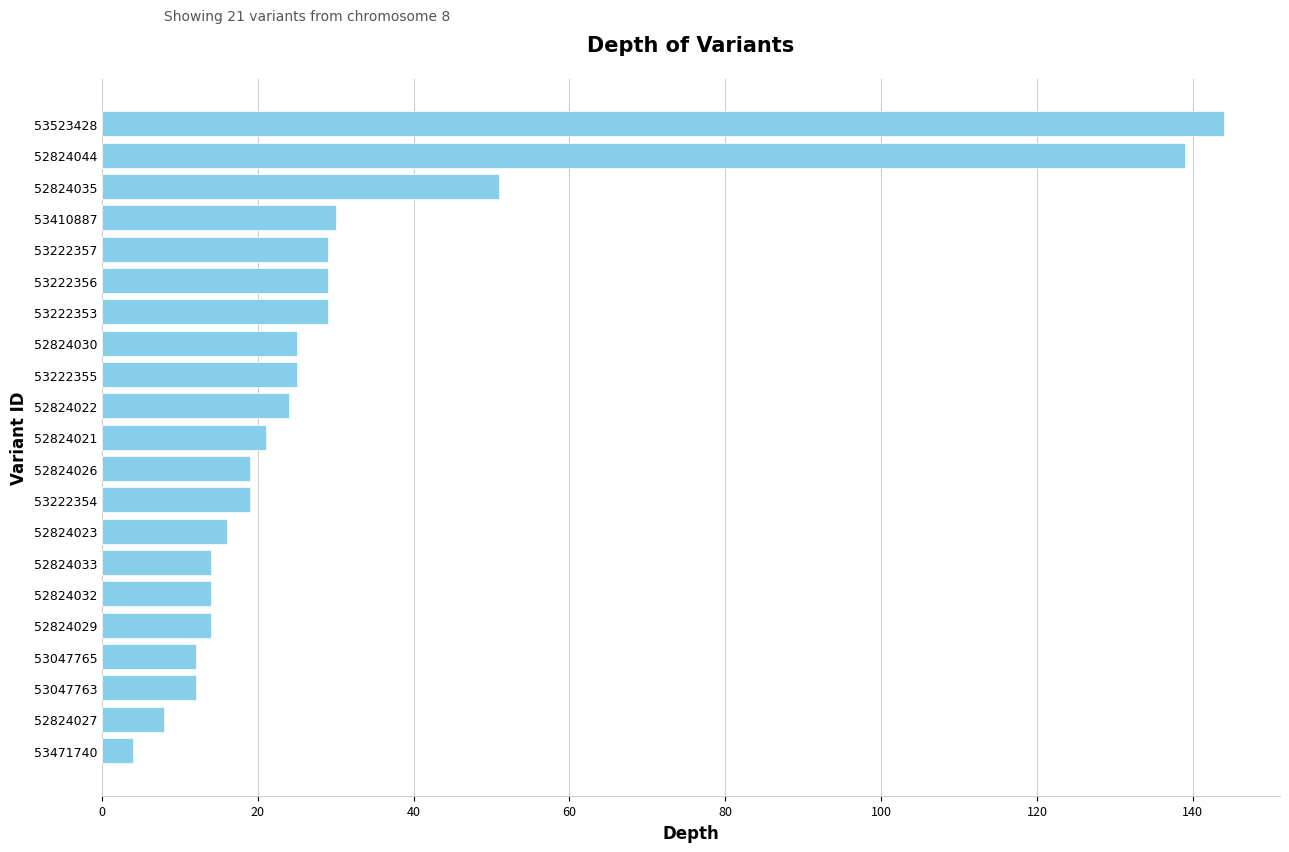

Approximately how many times larger is the value at 53222356 compared to 53047765?

2.4